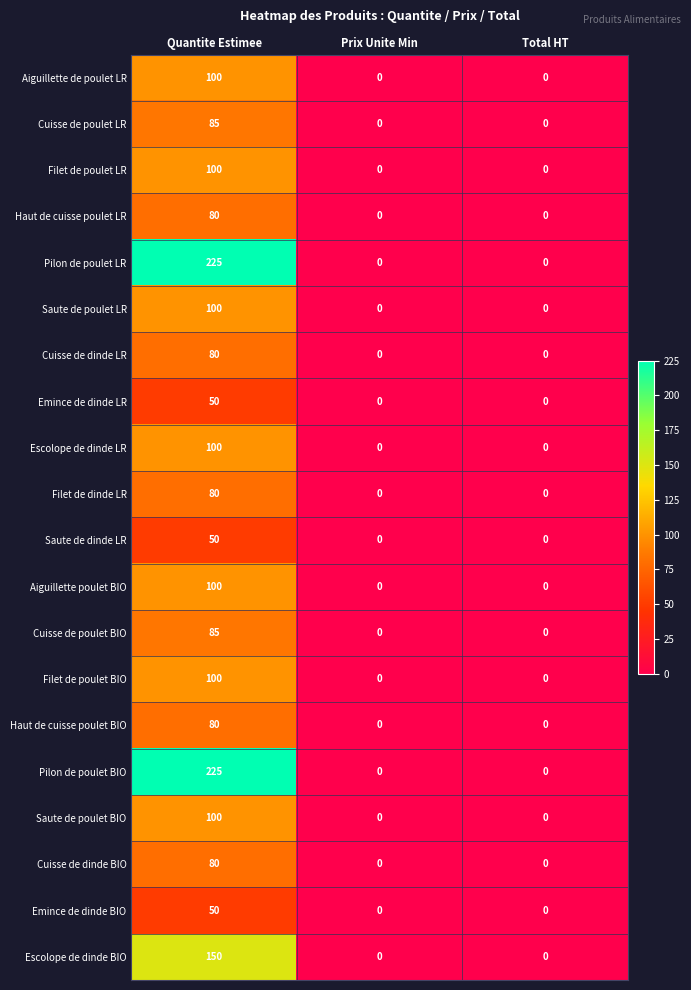

What is the difference between the maximum and minimum values in the Saute de dinde LR series?

50